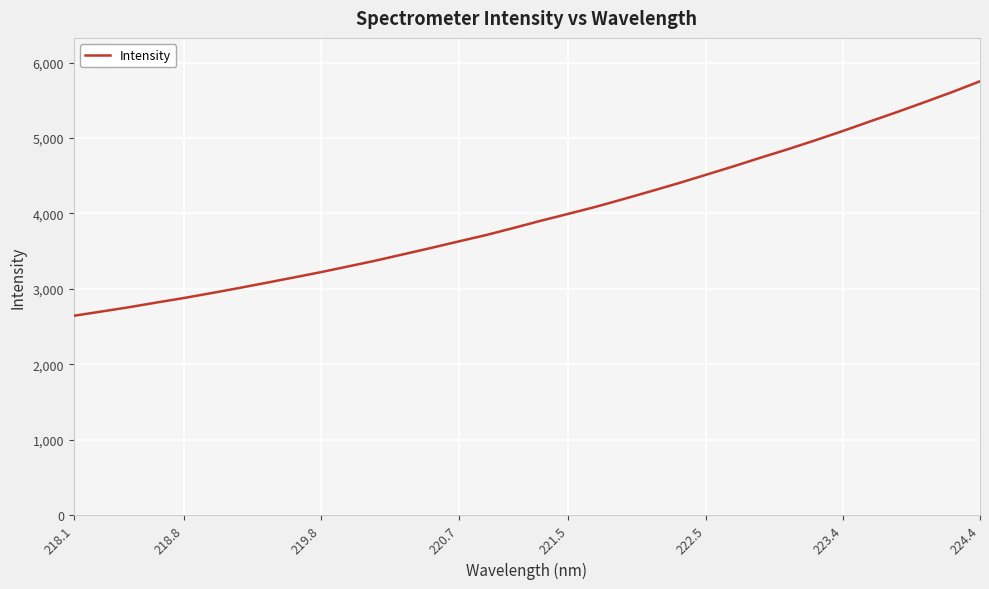

How many lines are shown in the chart?

1